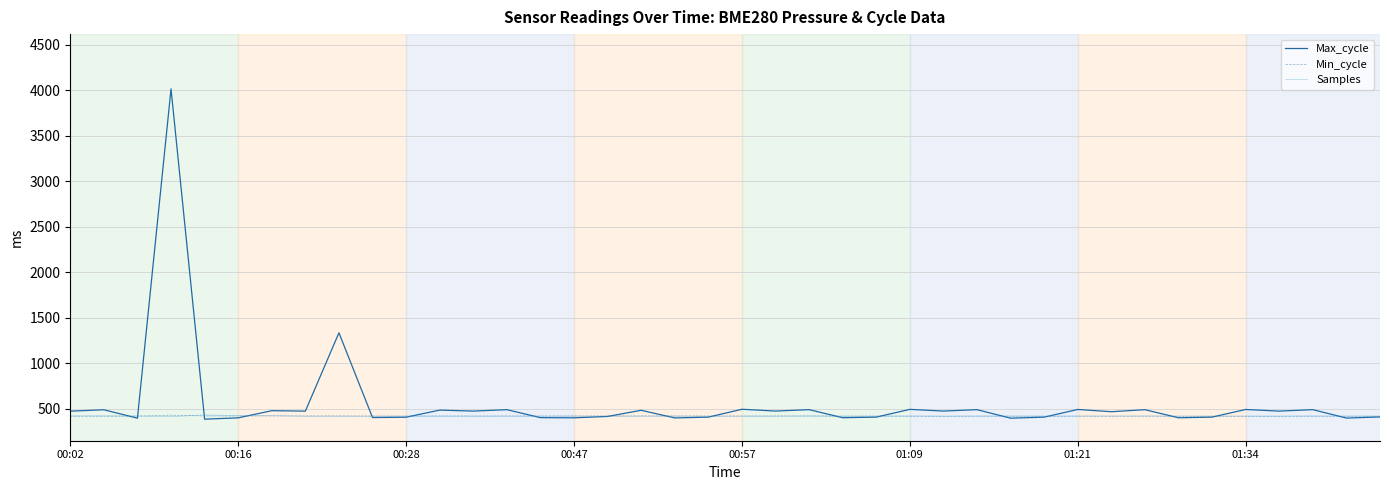

What is the maximum value for Min_cycle?

430.3